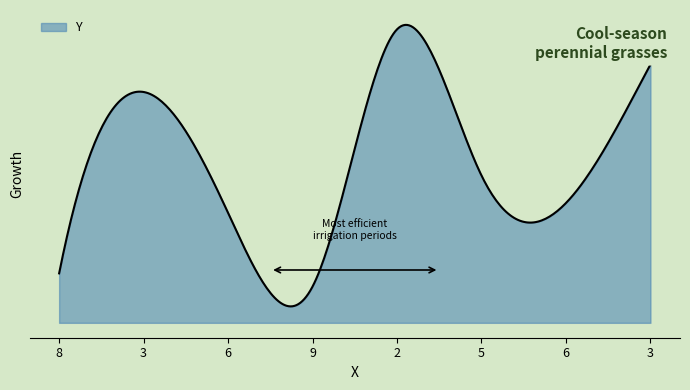

How many interior local peaks (higher than both neighbors) does the data have?

2